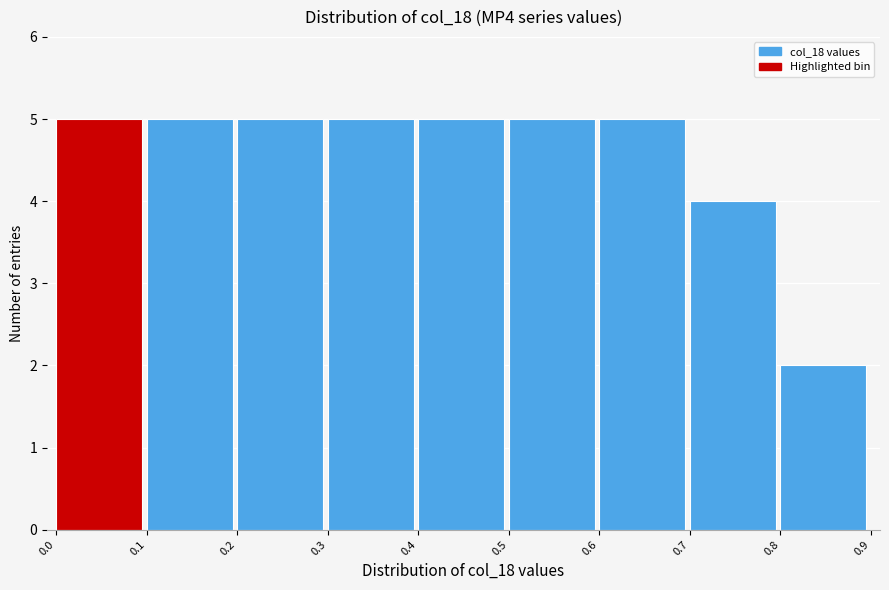

Reading left to right, transcribe this chart: for each bar, give the range it covers on the x-axis and its height. The values are not printed on the chart, so give them approximately, as read against the axis.

0.0 to 0.1: 5
0.1 to 0.2: 5
0.2 to 0.3: 5
0.3 to 0.4: 5
0.4 to 0.5: 5
0.5 to 0.6: 5
0.6 to 0.7: 5
0.7 to 0.8: 4
0.8 to 0.9: 2